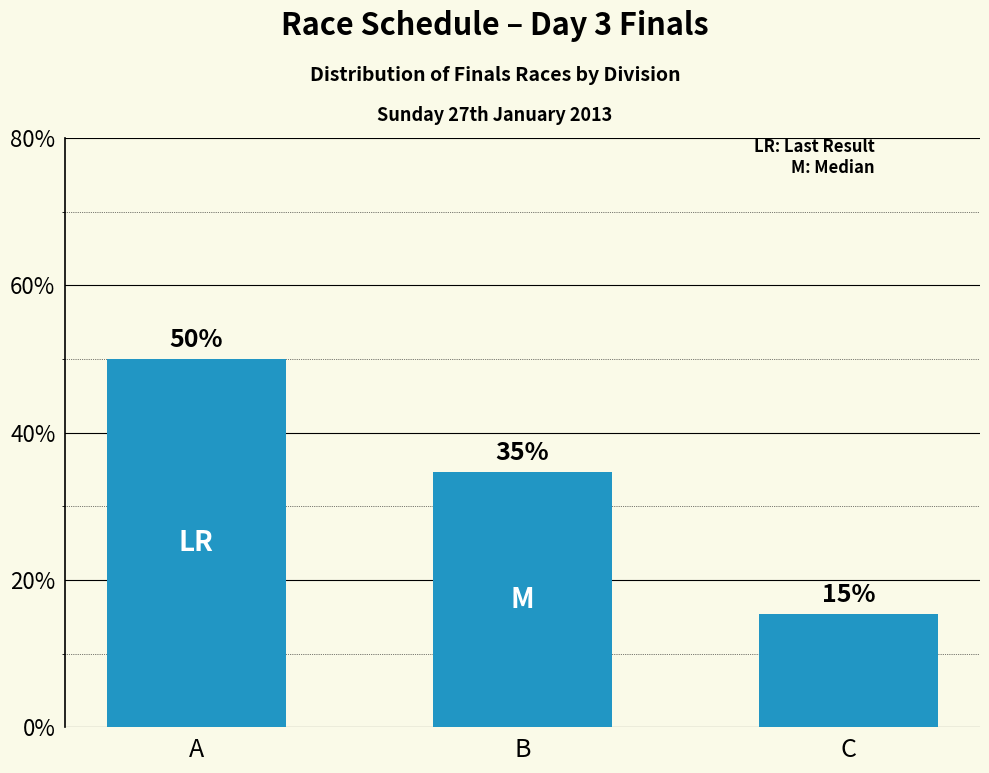

The chart shows a value of 16.7 at B. True or false?

False